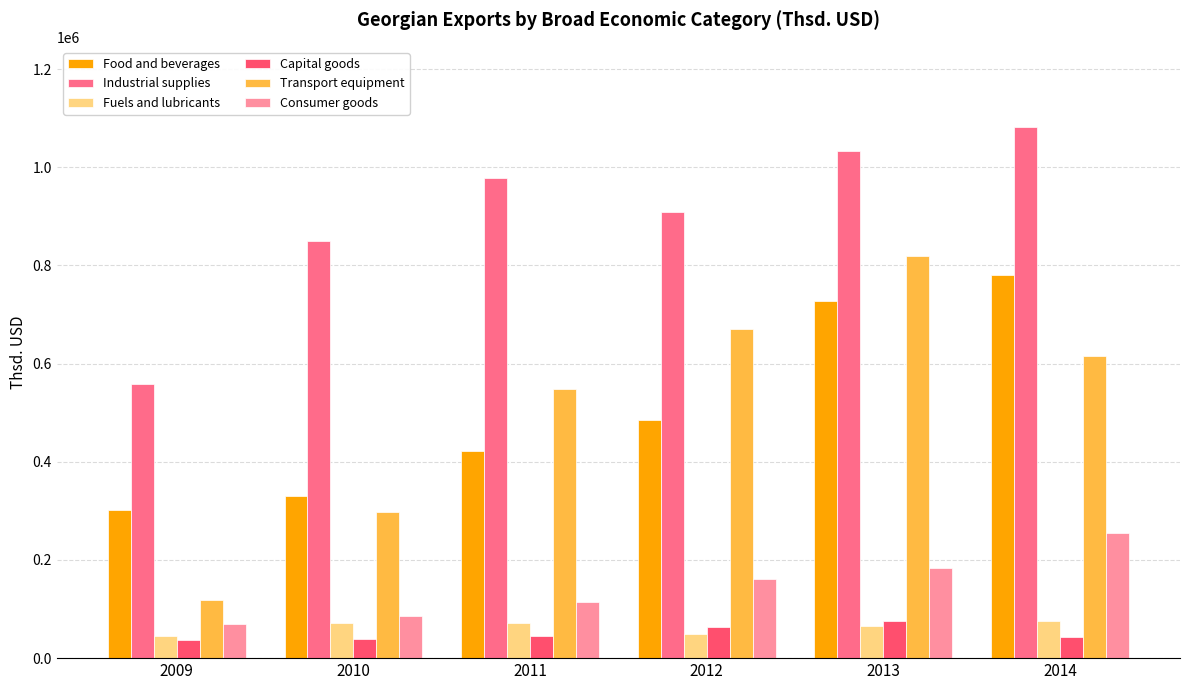

Is it true that Industrial supplies equals 1083087.8 at 2014?

True